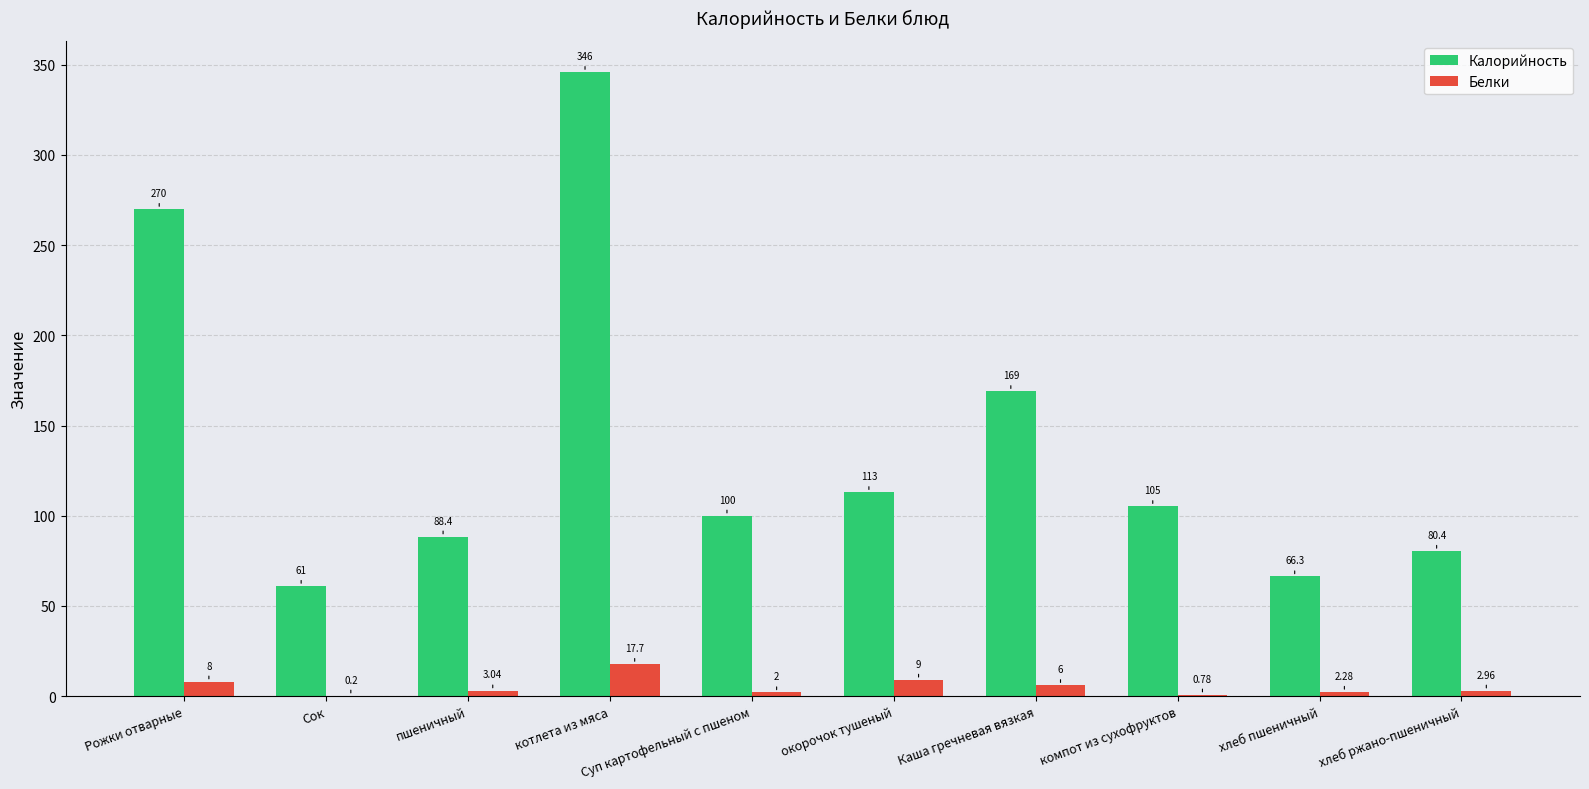

What is the total value across all series at компот из сухофруктов?

106.0